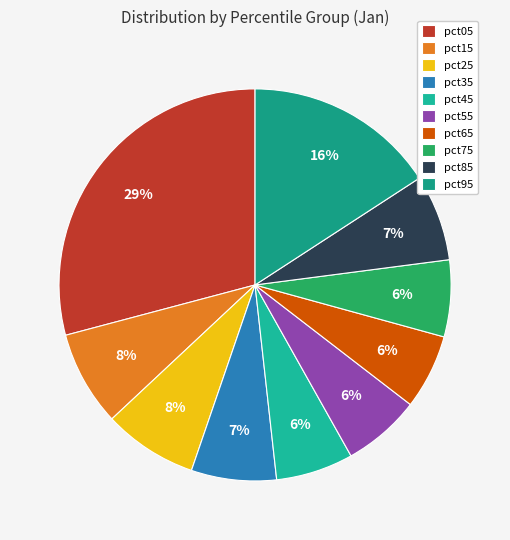

True or false: pct55 accounts for 6% of the total.

True